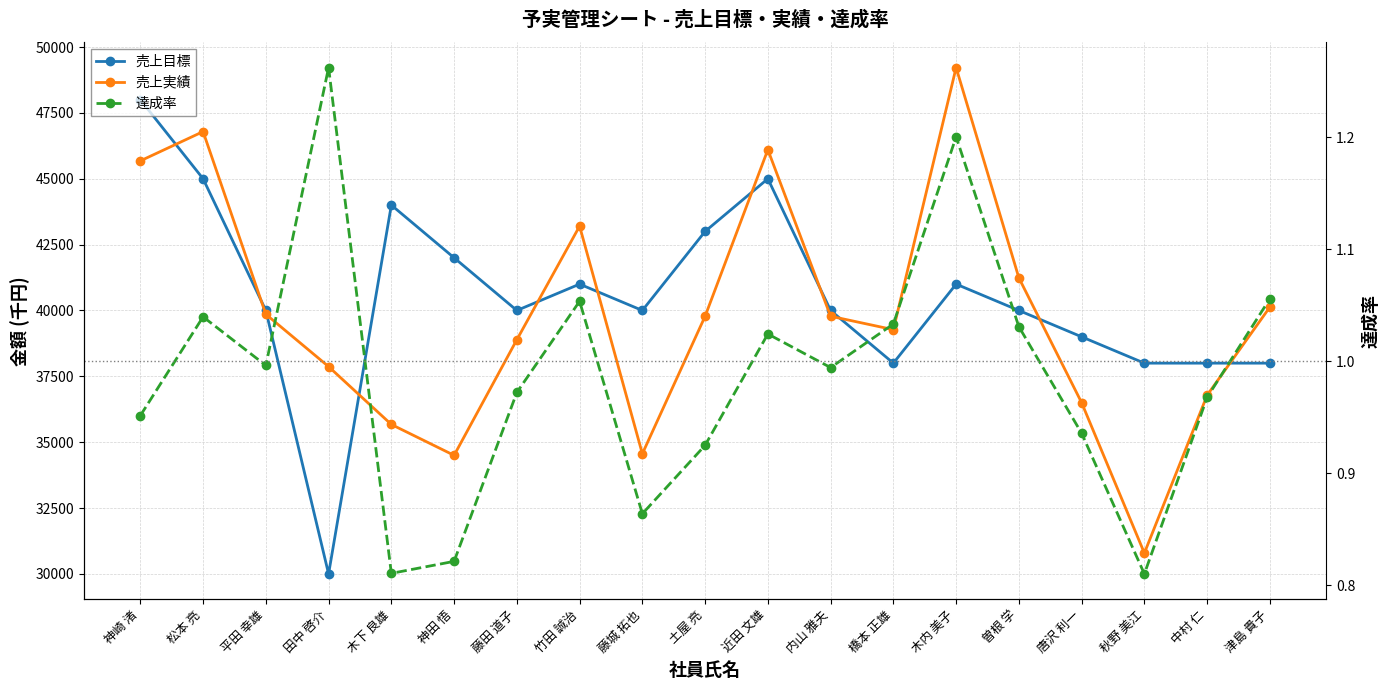

Reading right to left, transcribe all the data shown in this chart.

売上目標: 津島 貴子=38000.0	中村 仁=38000.0	秋野 美江=38000.0	唐沢 利一=39000.0	曽根 学=40000.0	木内 美子=41000.0	橋本 正雄=38000.0	内山 雅夫=40000.0	近田 文雄=45000.0	土屋 亮=43000.0	藤城 拓也=40000.0	竹田 誠治=41000.0	藤田 道子=40000.0	神田 悟=42000.0	木下 良雄=44000.0	田中 啓介=30000.0	平田 幸雄=40000.0	松本 亮=45000.0	神崎 渚=48000.0
売上実績: 津島 貴子=40129.0	中村 仁=36781.0	秋野 美江=30790.0	唐沢 利一=36501.0	曽根 学=41239.0	木内 美子=49219.0	橋本 正雄=39271.0	内山 雅夫=39781.0	近田 文雄=46102.0	土屋 亮=39780.0	藤城 拓也=34561.0	竹田 誠治=43201.0	藤田 道子=38890.0	神田 悟=34501.0	木下 良雄=35673.0	田中 啓介=37869.0	平田 幸雄=39856.0	松本 亮=46789.0	神崎 渚=45678.0
達成率: 津島 貴子=1.1	中村 仁=1.0	秋野 美江=0.8	唐沢 利一=0.9	曽根 学=1.0	木内 美子=1.2	橋本 正雄=1.0	内山 雅夫=1.0	近田 文雄=1.0	土屋 亮=0.9	藤城 拓也=0.9	竹田 誠治=1.1	藤田 道子=1.0	神田 悟=0.8	木下 良雄=0.8	田中 啓介=1.3	平田 幸雄=1.0	松本 亮=1.0	神崎 渚=1.0